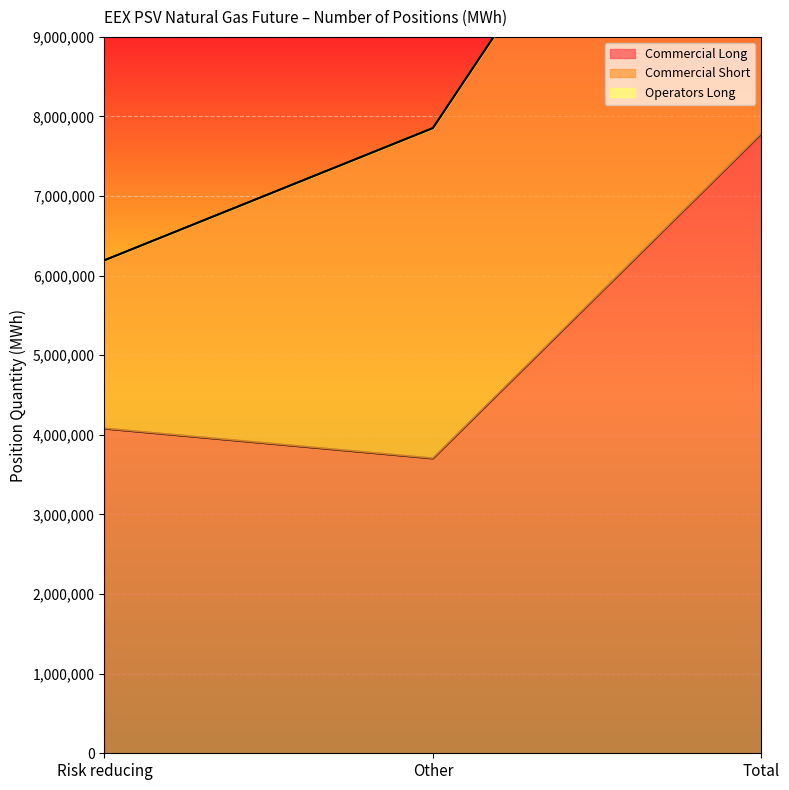

Which has a higher value, Risk reducing or Total?

Total